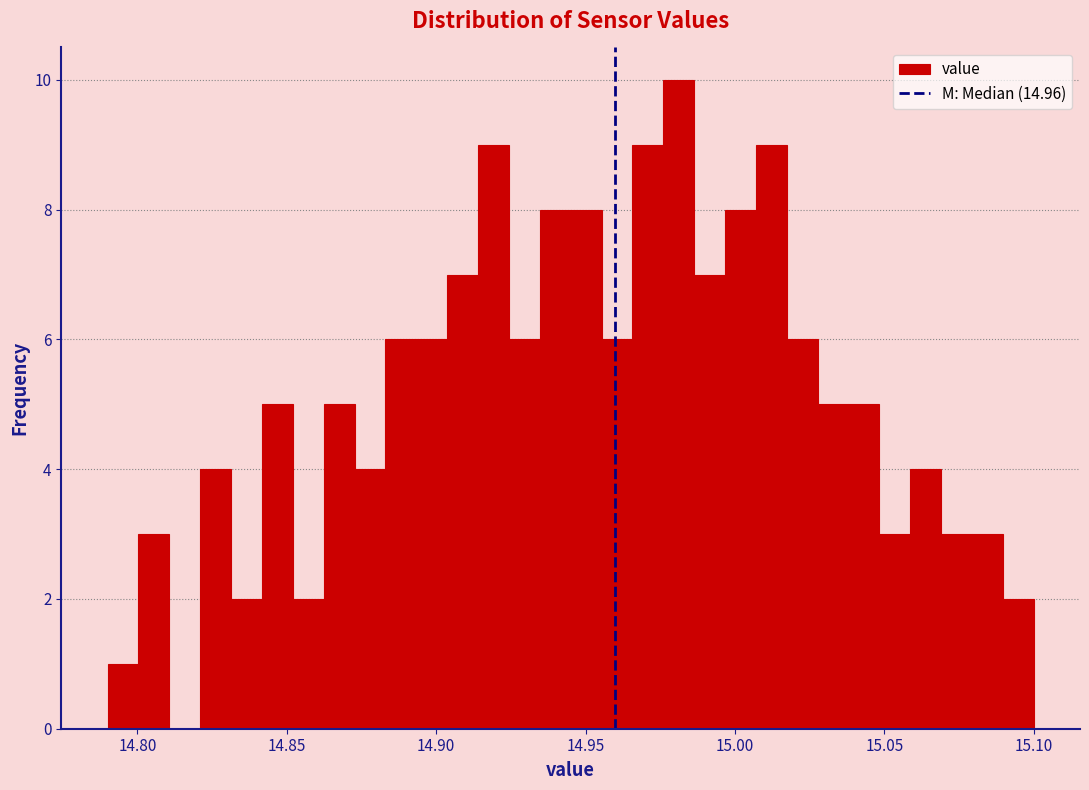

Read against the x-axis, roughly where is the centre of the tallest bar?

14.980